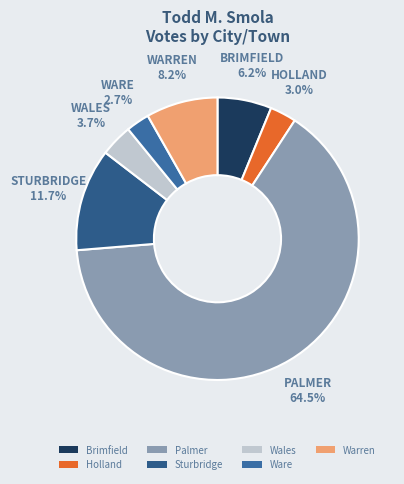

Is there any slice that represents more than half of the pie?

Yes